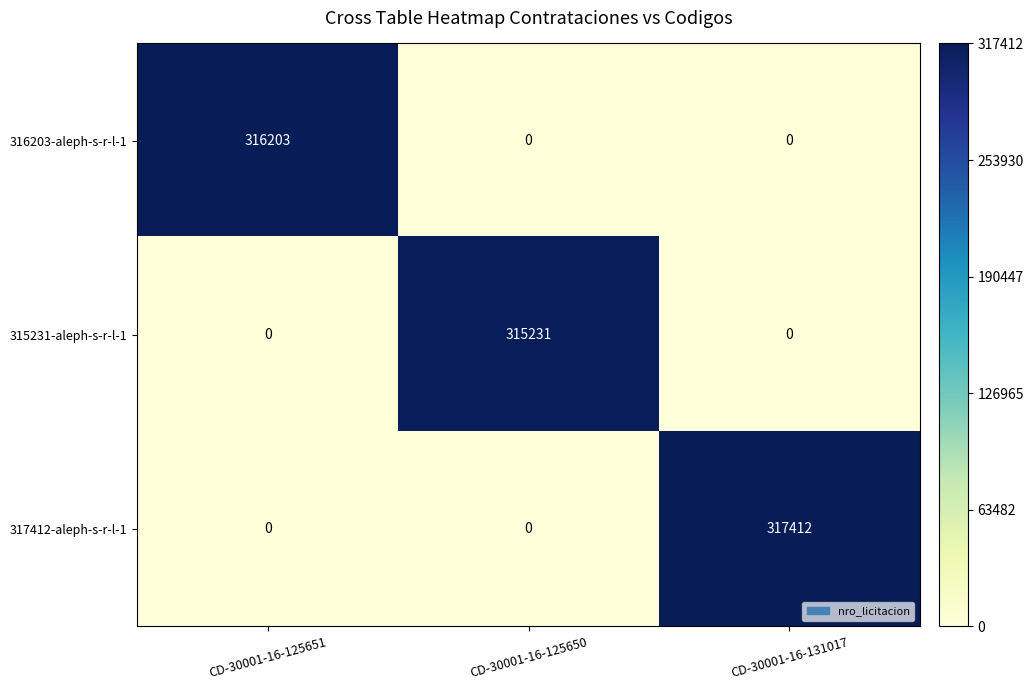

Reading left to right, extract all data points from this chart.

316203-aleph-s-r-l-1: 316203	0	0
315231-aleph-s-r-l-1: 0	315231	0
317412-aleph-s-r-l-1: 0	0	317412